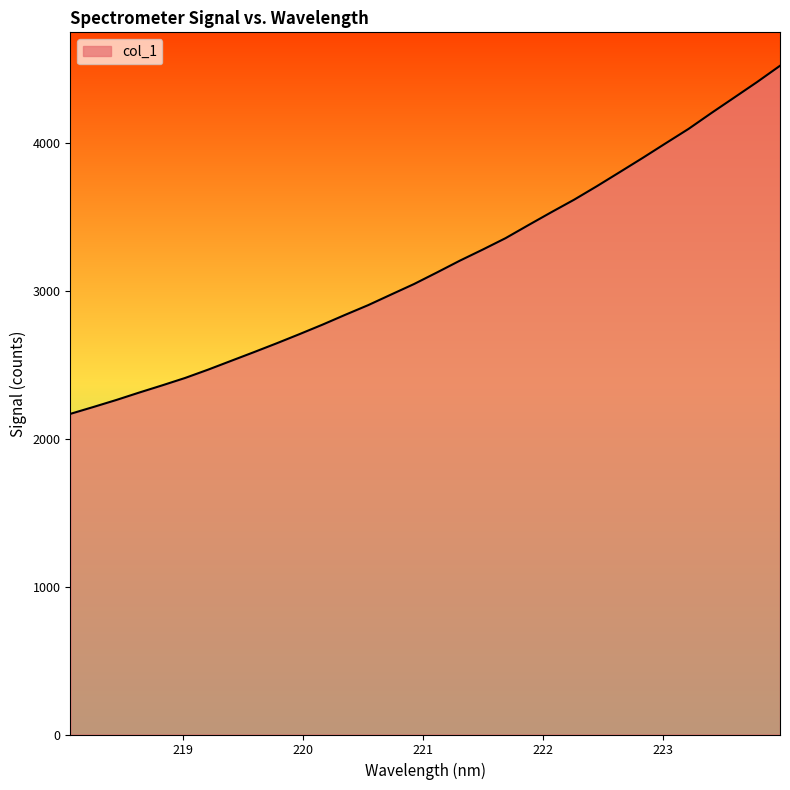

What is the difference between the maximum and minimum values?

2351.8